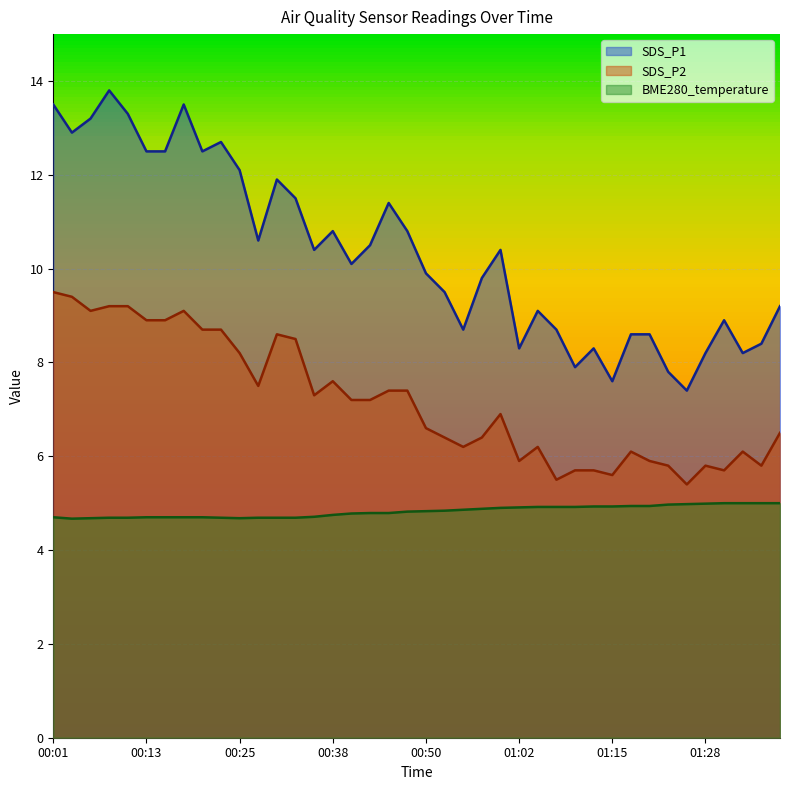

What is the difference between the highest and lowest values at 01:00?

5.5